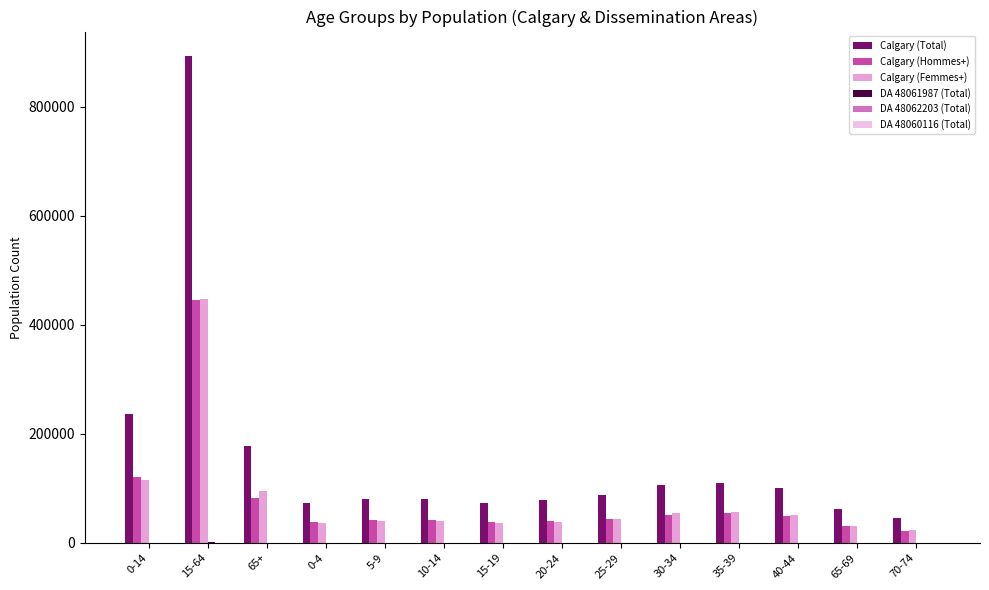

How many distinct data groups are displayed?

6